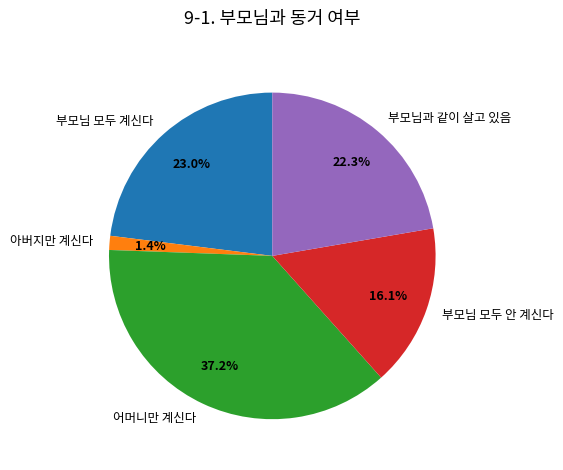

To the nearest percent, what portion does 어머니만 계신다 represent?

37%